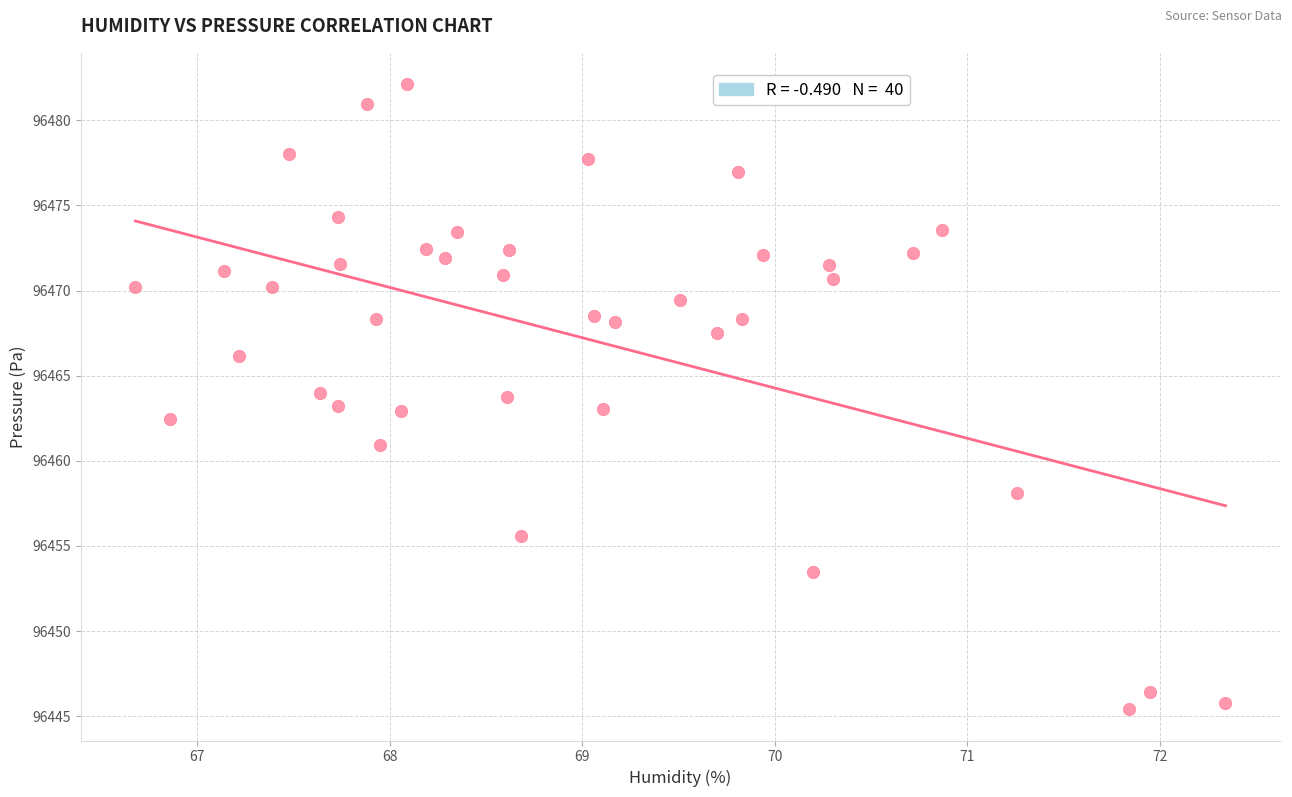

What is the range of Y values (max minus min)?

36.7